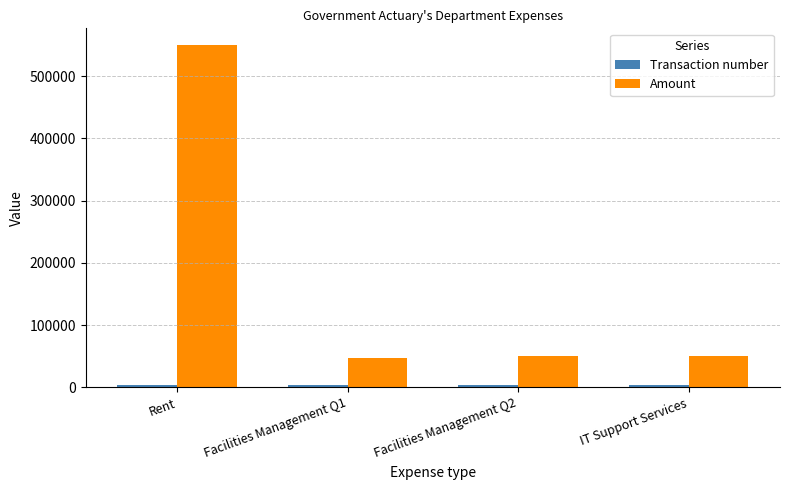

The value of Amount at Facilities Management Q2 is 30883.0. True or false?

False